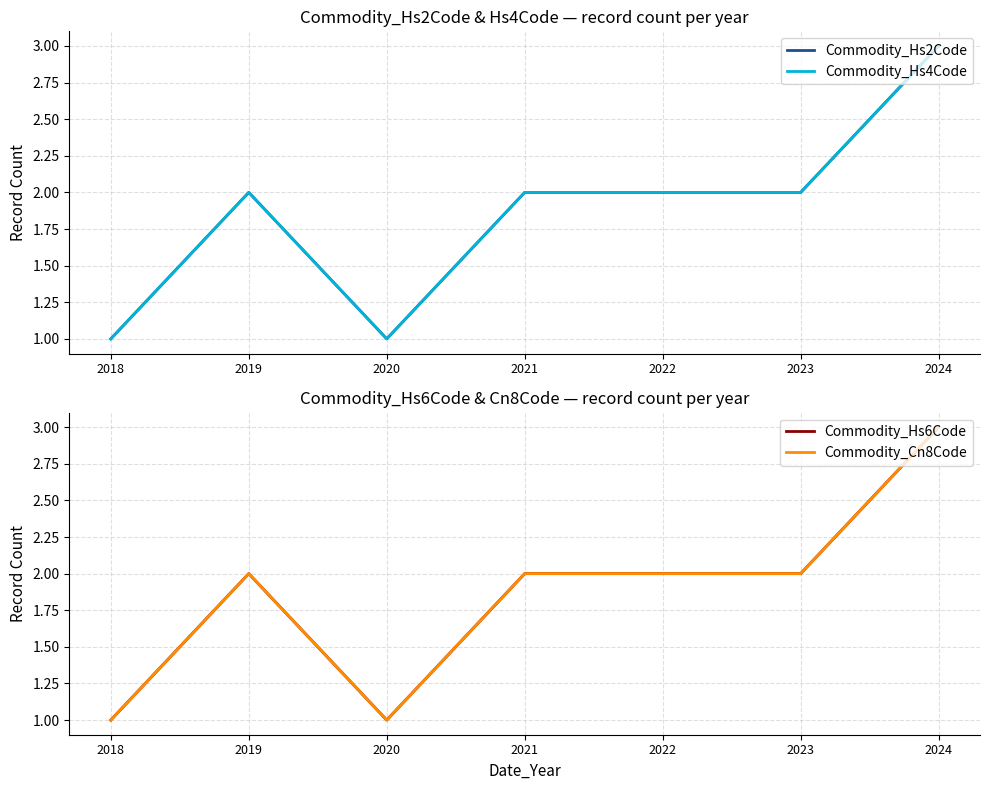

What is the difference between the Commodity_Hs6Code values at 2018 and 2019?

1